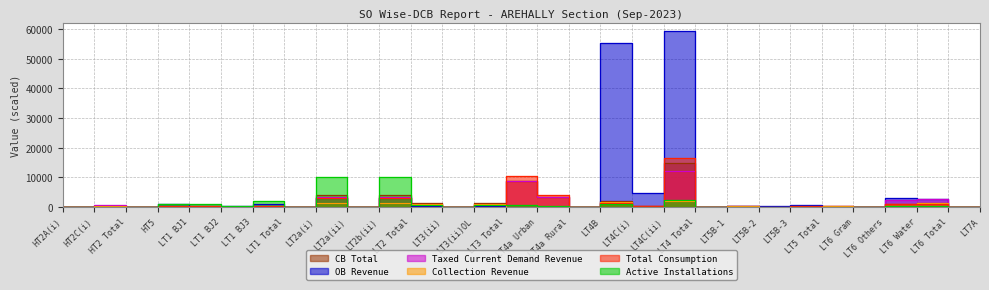

How many data points does each series have?

30